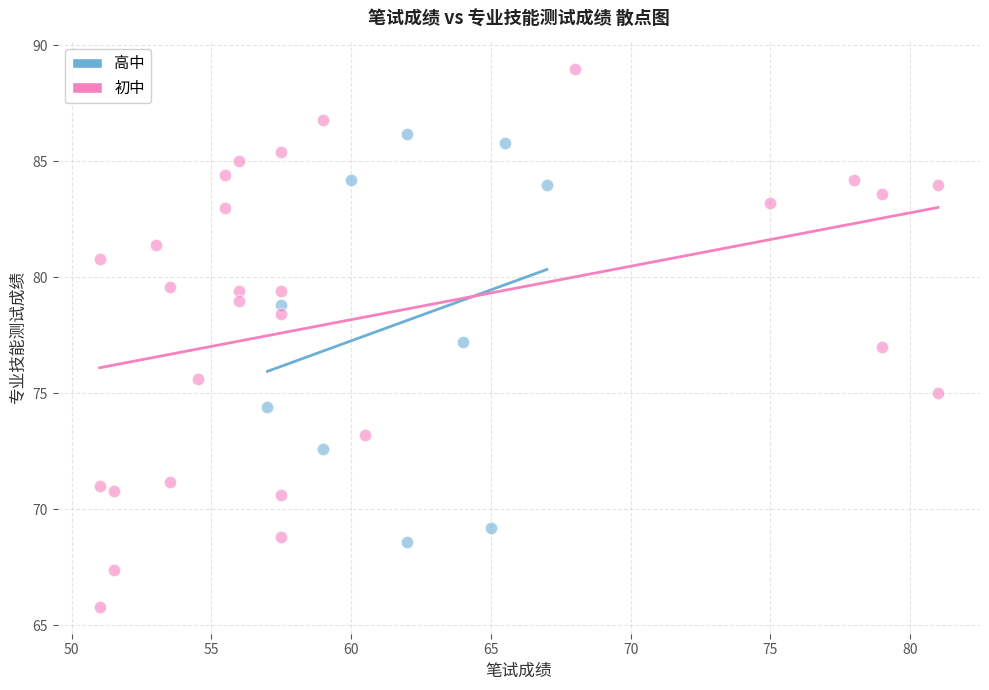

Which series contains the highest Y value?

初中